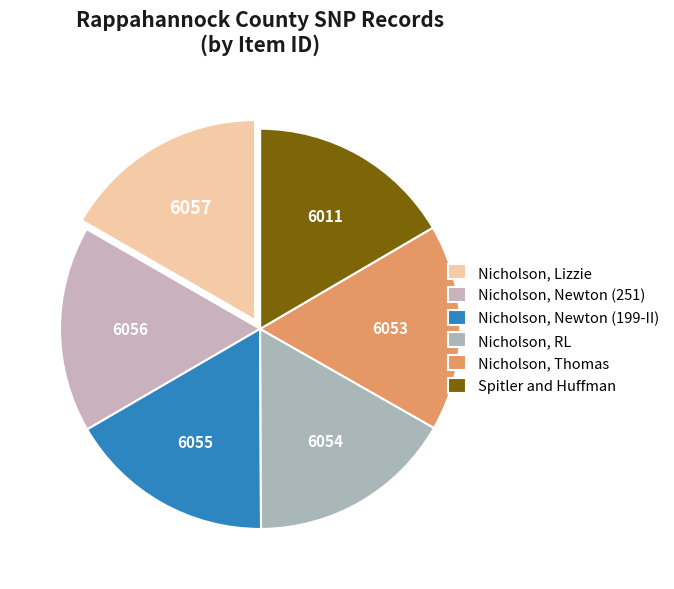

What is the ratio of the value at Nicholson, Newton (251) to the value at Nicholson, Newton (199-II)?

1.0